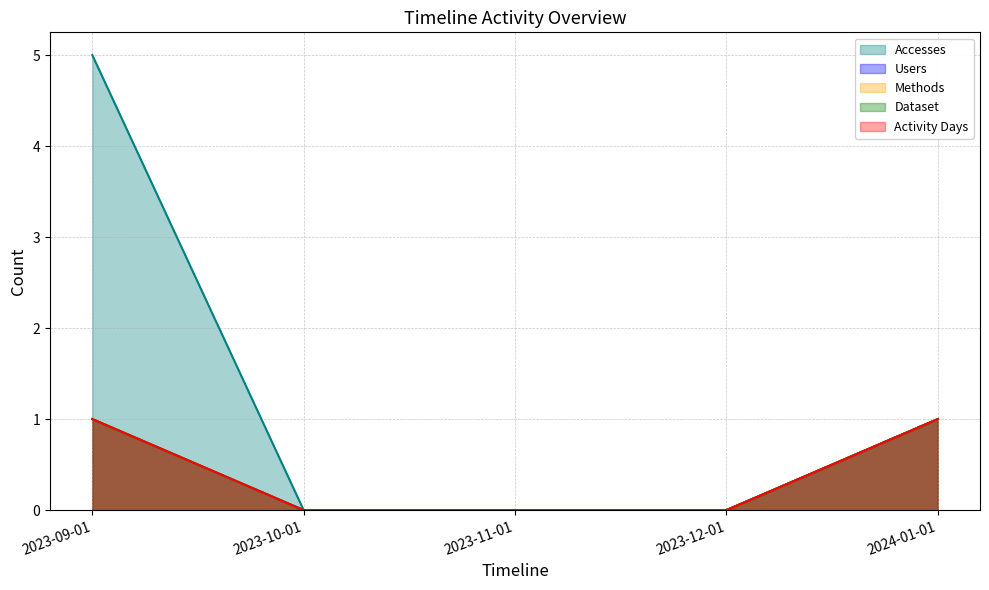

What position from the right is 2023-11-01?

3